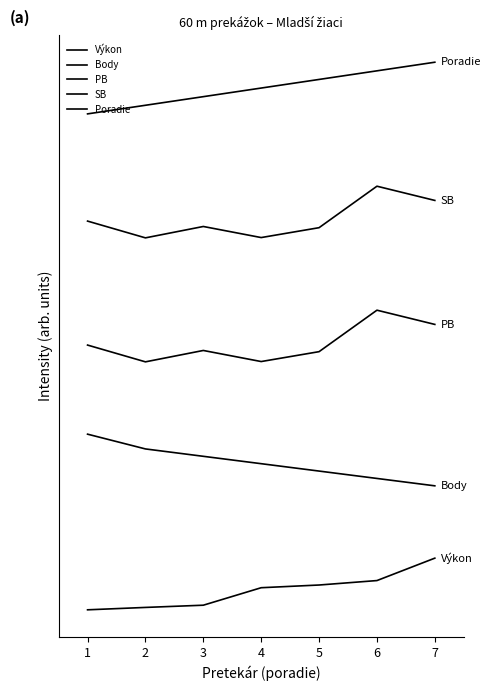

Is this an area chart (filled region under the line)?

No